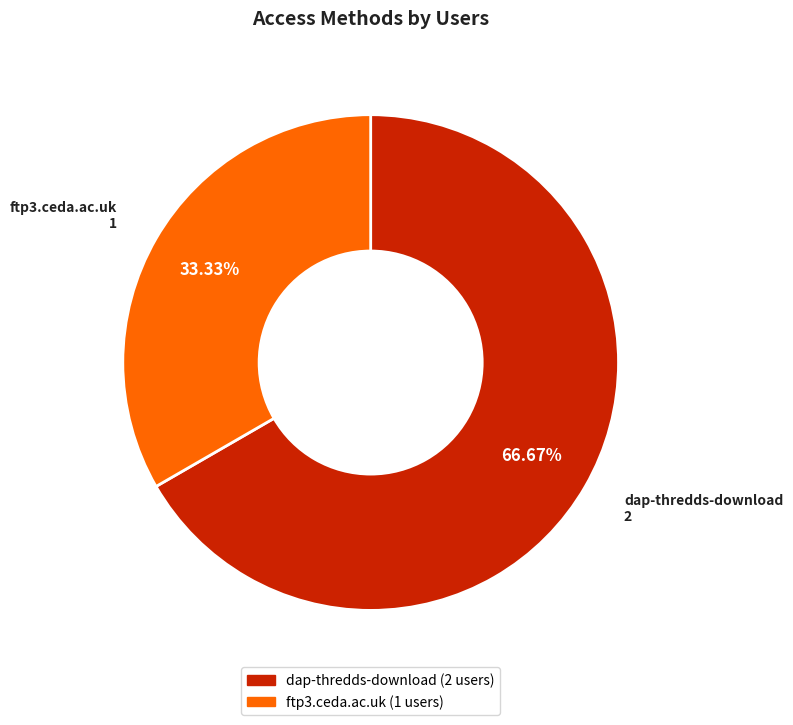

To the nearest percent, what percentage of the pie is ftp3.ceda.ac.uk?

33%